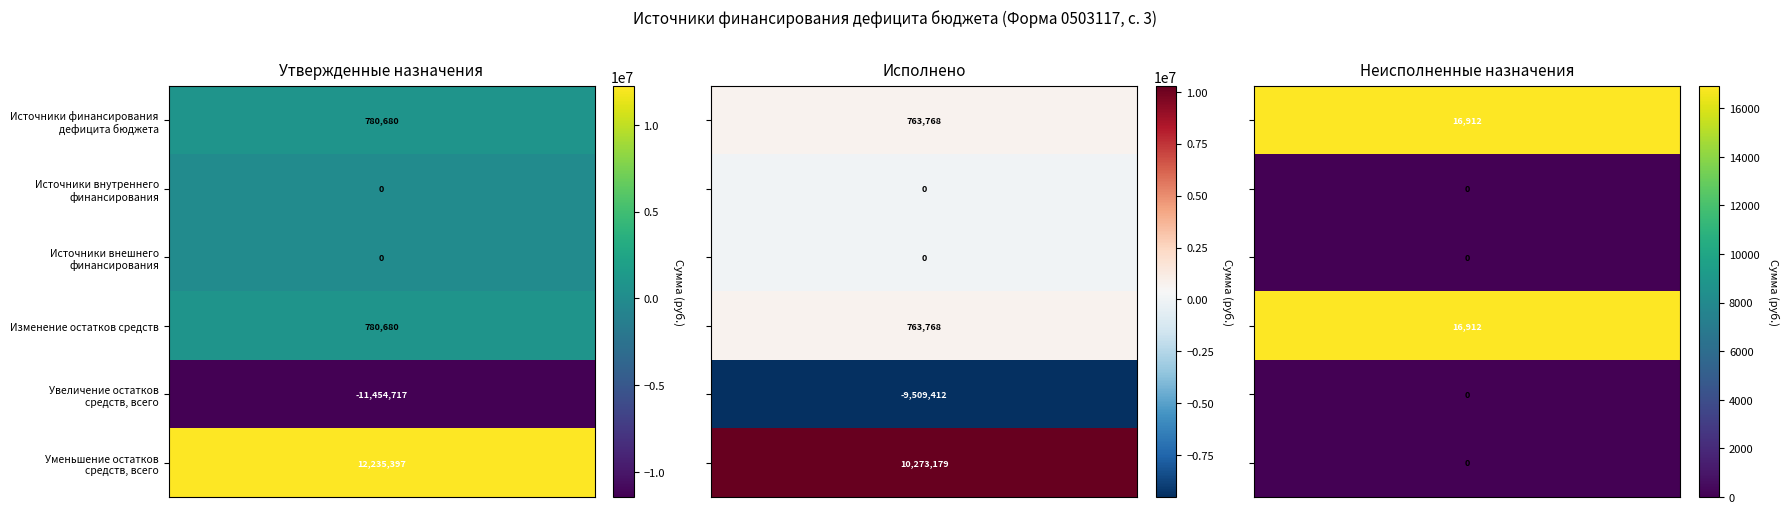

The Источники финансирования дефицита бюджета series shows 27102.3 at 2. True or false?

False